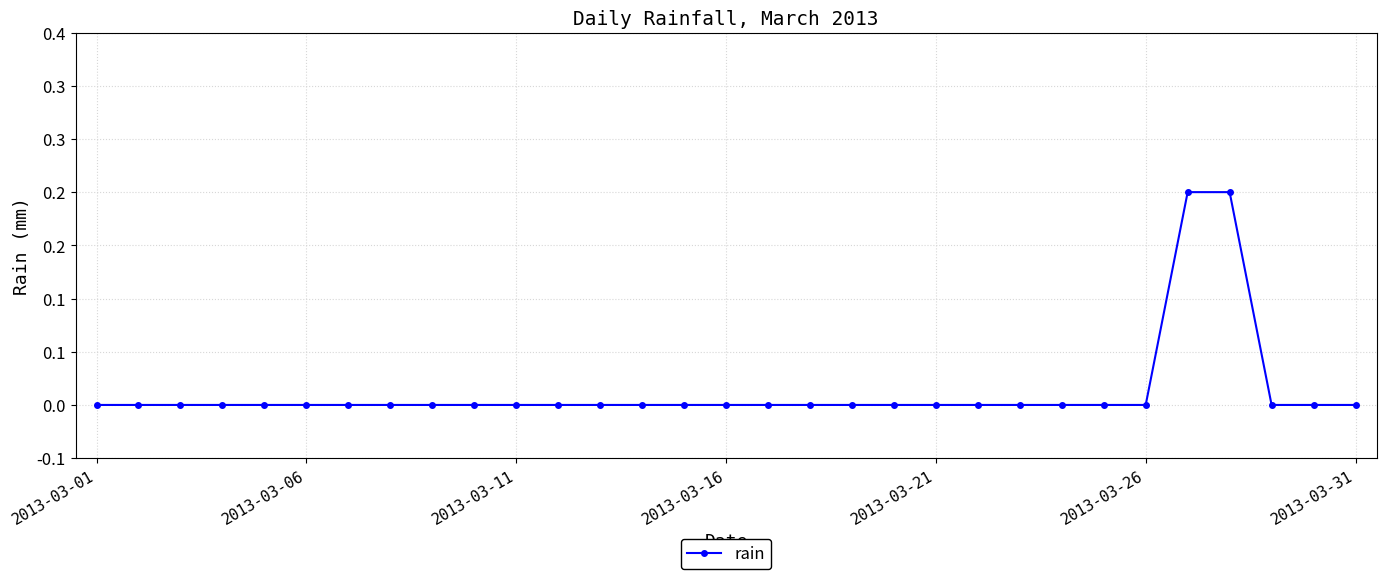

Does the chart have visible grid lines?

Yes